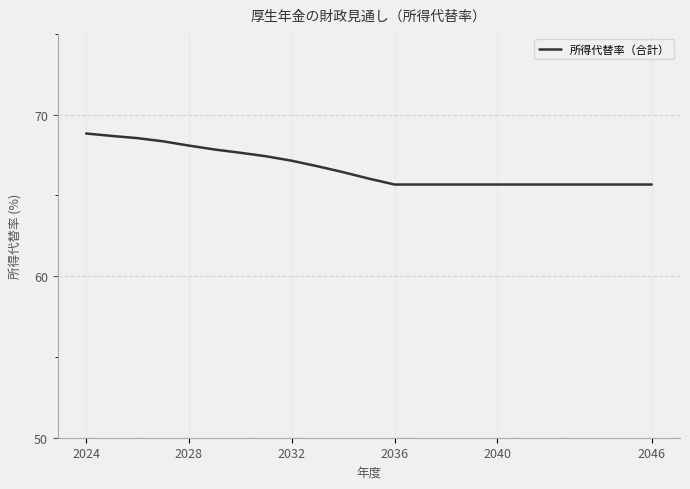

What is the minimum value shown in the chart?

65.7